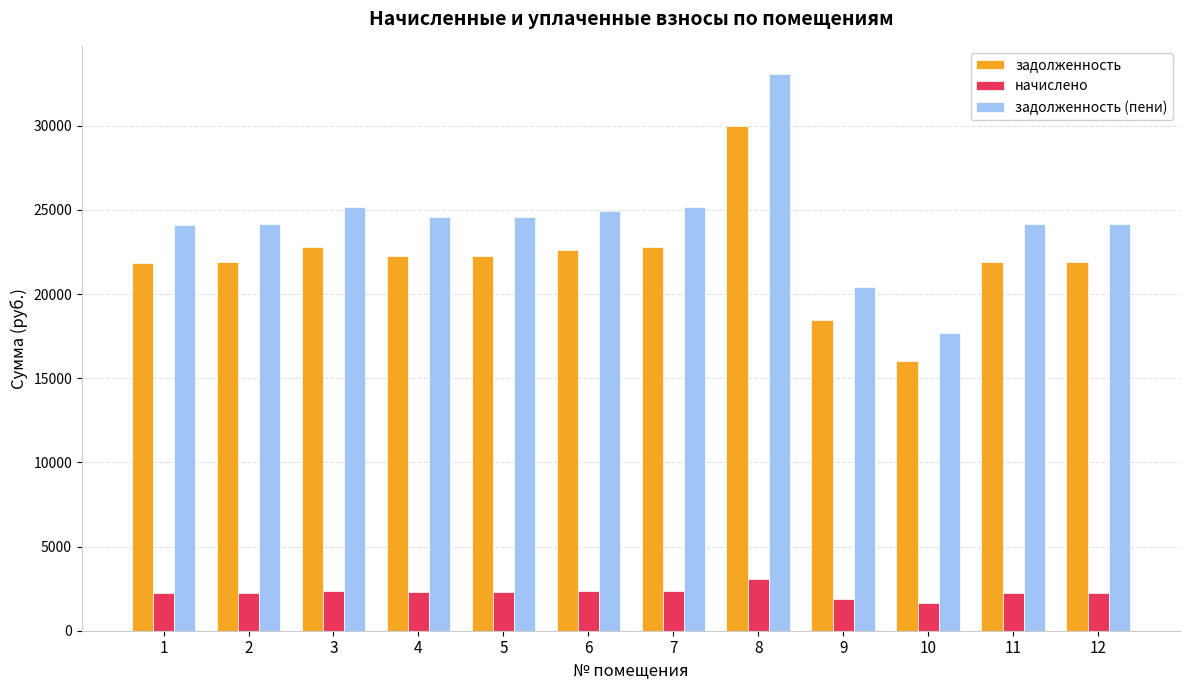

What is the difference between the highest and lowest values at 11?

21882.2